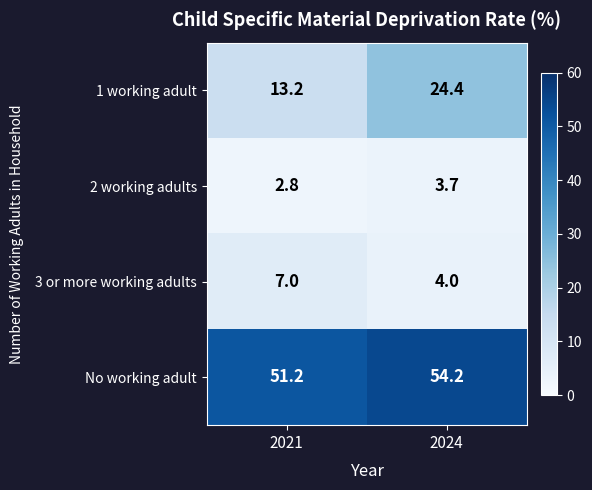

Which label corresponds to the smallest value in the chart?

2021